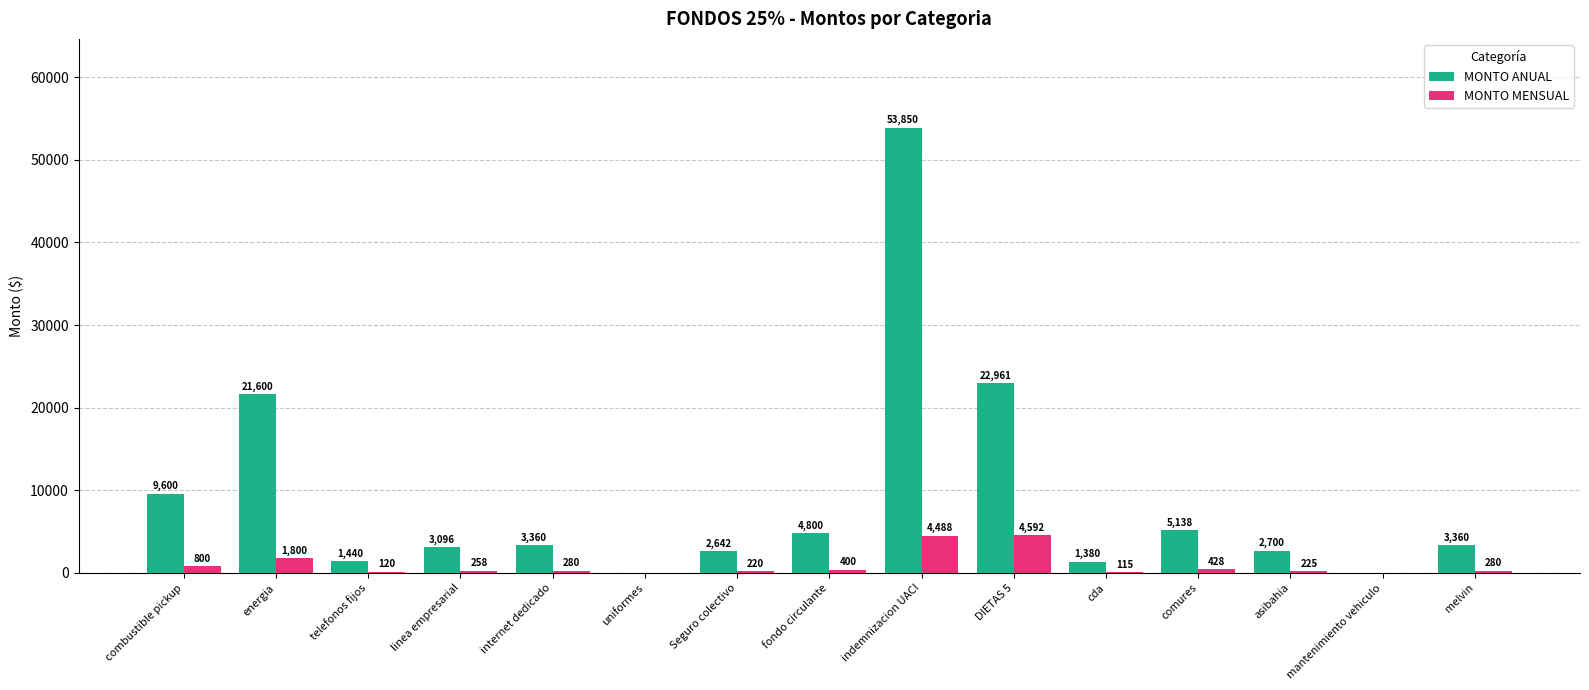

Which series has the largest range (max minus min)?

MONTO ANUAL